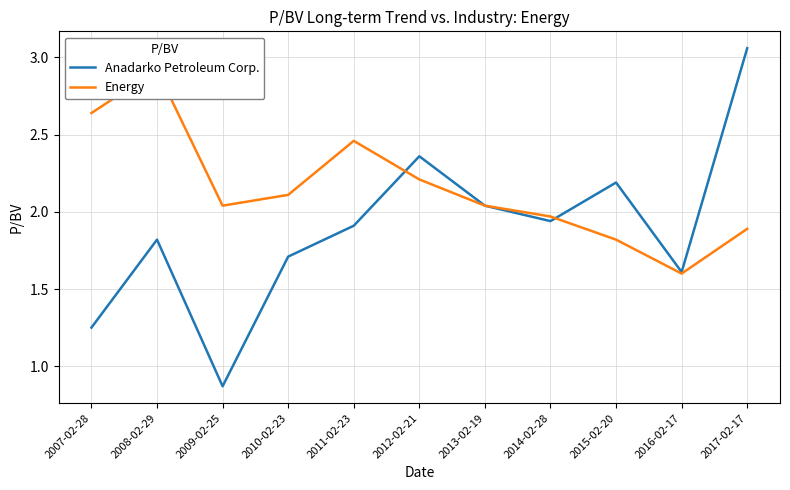

What is the value of the Energy point at the 2nd from the left?

2.9